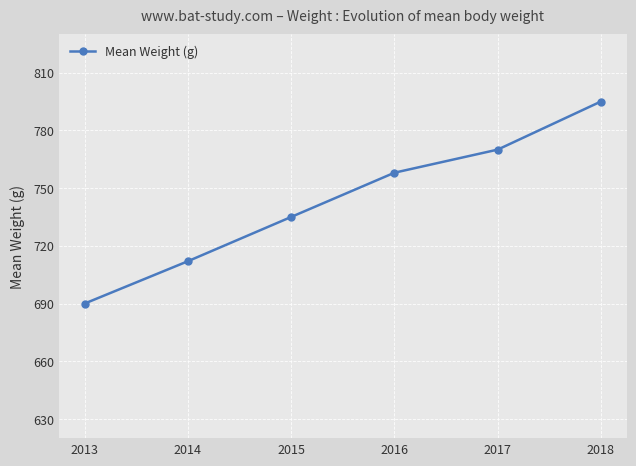

Is it true that the value at 2017 is 770?

True